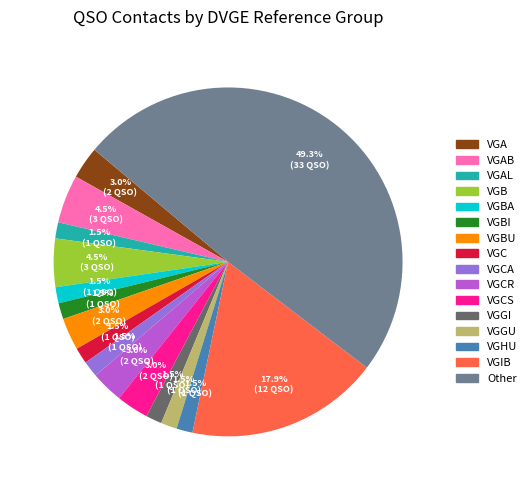

Between VGIB and VGCS, which is larger?

VGIB